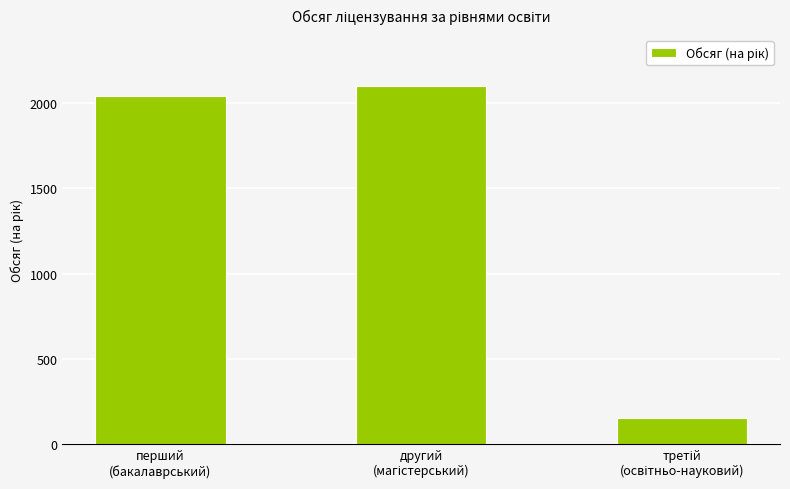

What is the difference between the maximum and second lowest values?

55